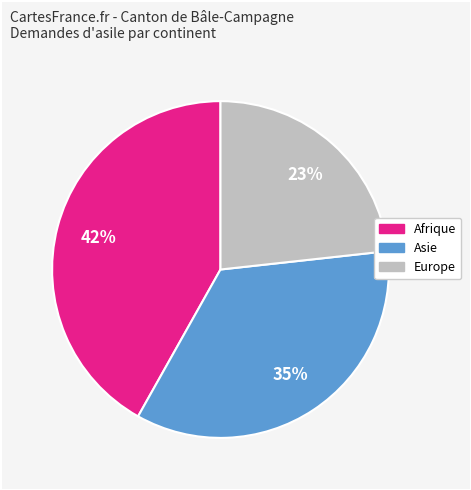

To the nearest percent, what is the difference between the largest and smallest slice percentages?

19%